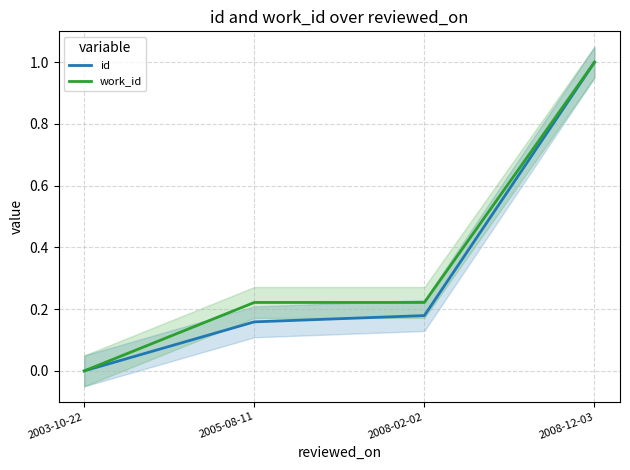

At which label is id closest to 0?

2003-10-22